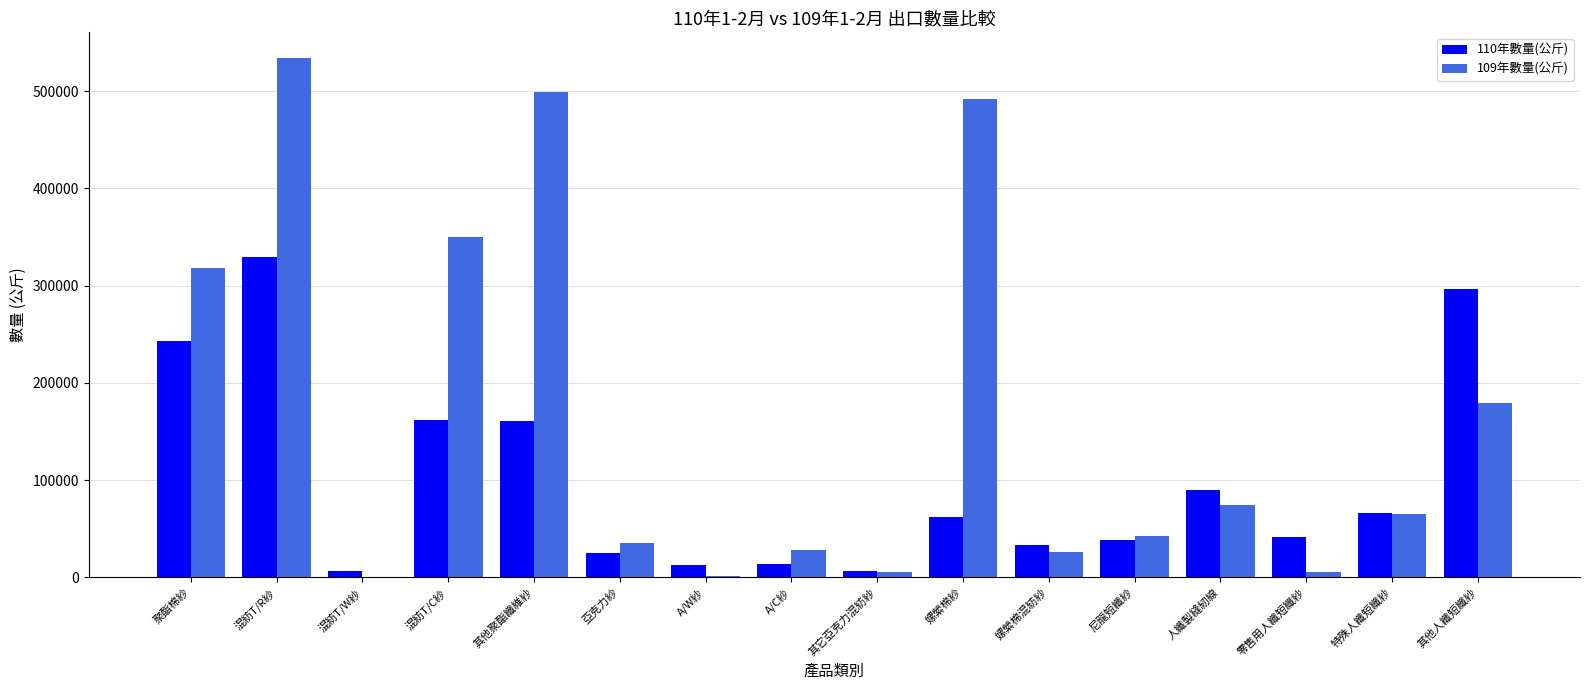

Are the bars grouped side by side (vs. stacked)?

Yes